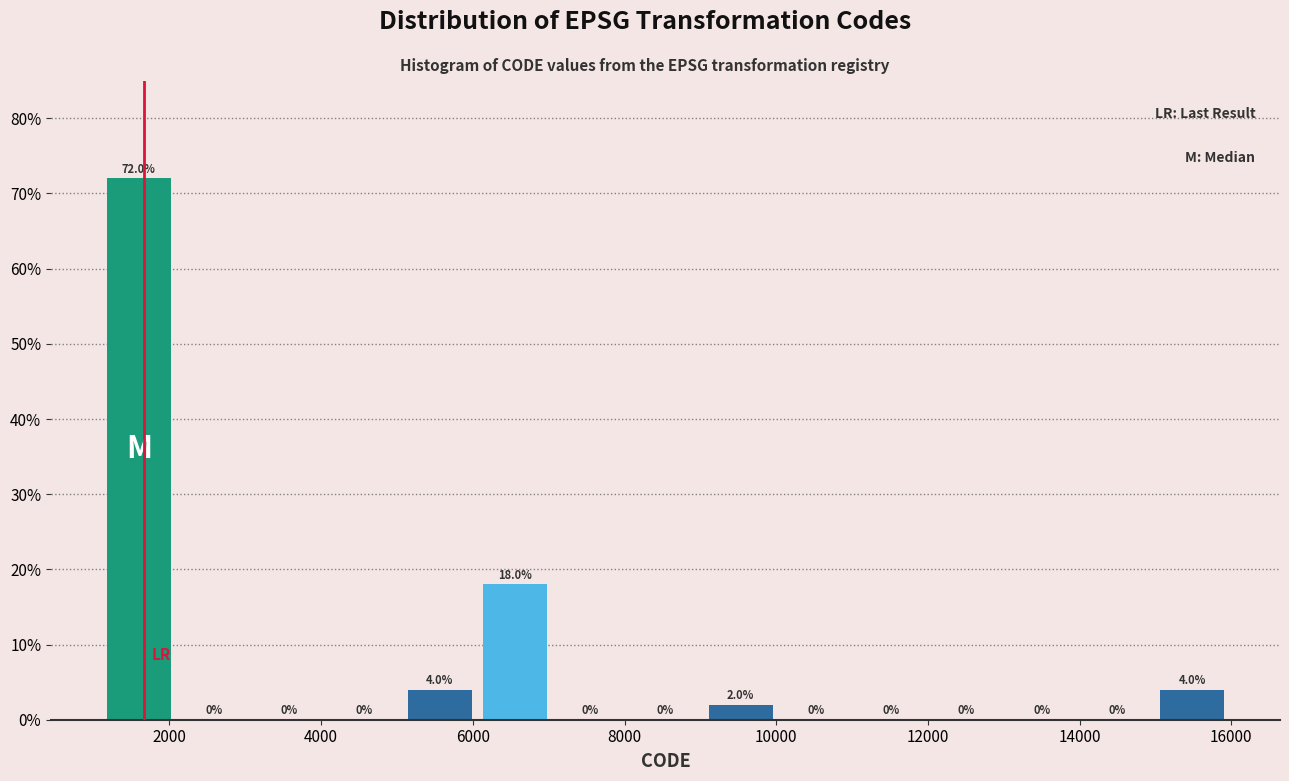

Over which range of the x-axis is the bar tallest?

1200 to 2000